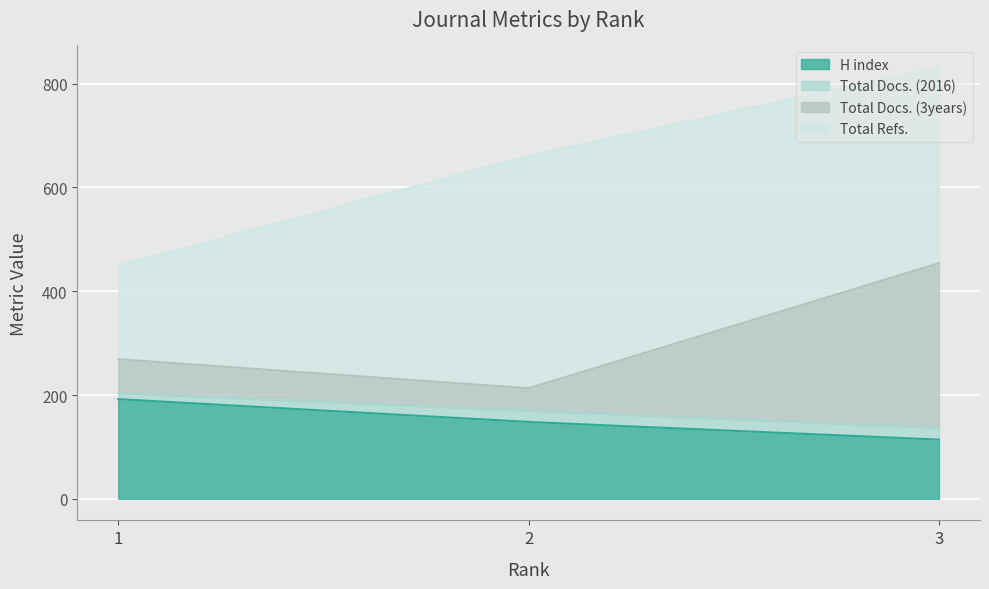

What is the minimum value for H index?

114.0